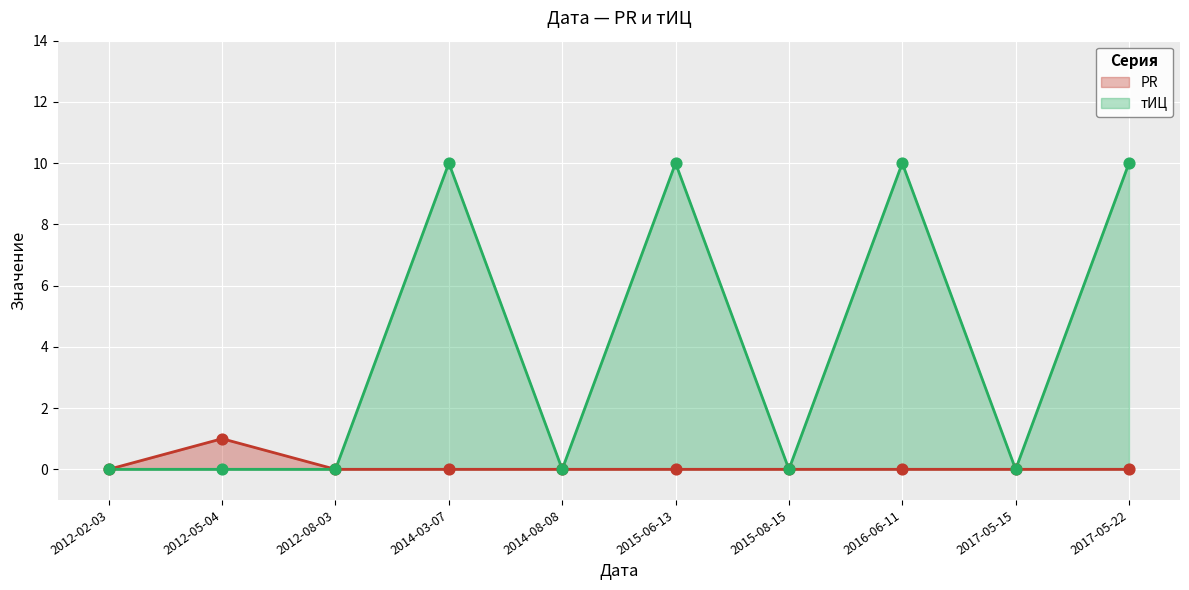

Which series reaches the minimum Y coordinate?

PR